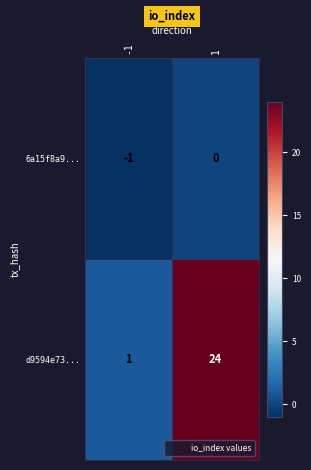

Which series has the largest total across all categories?

d9594e73...